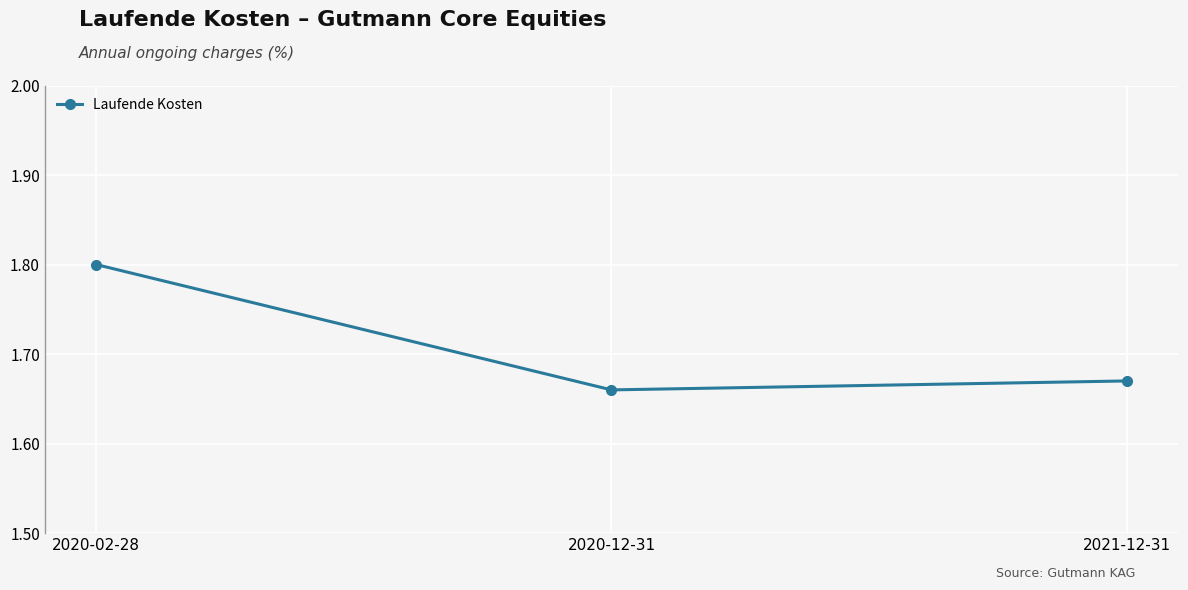

Rank the categories by value from highest to lowest.

2020-02-28, 2021-12-31, 2020-12-31